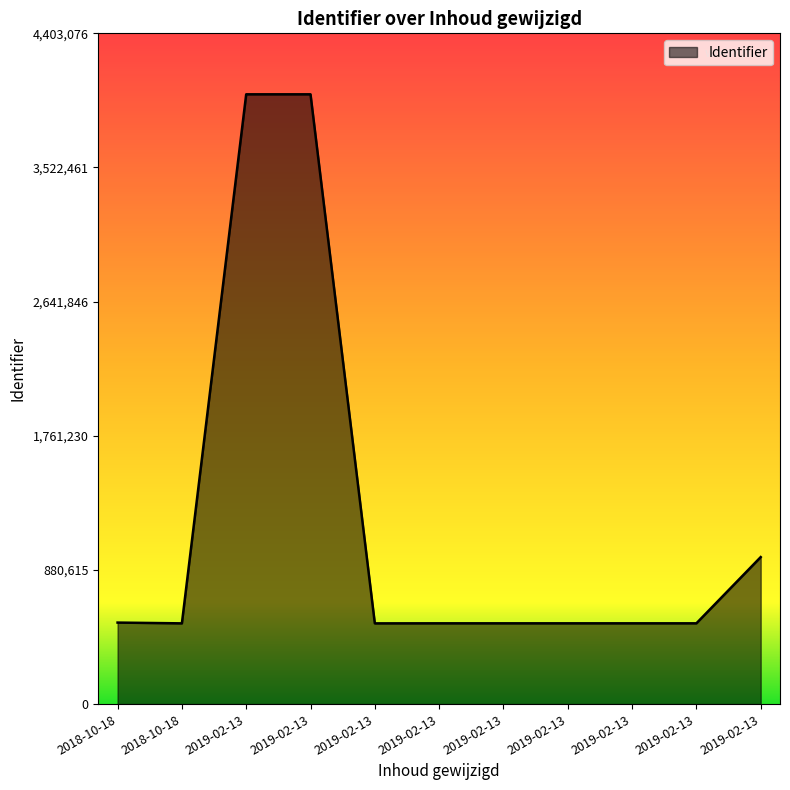

Where is the first local minimum?

2018-10-18